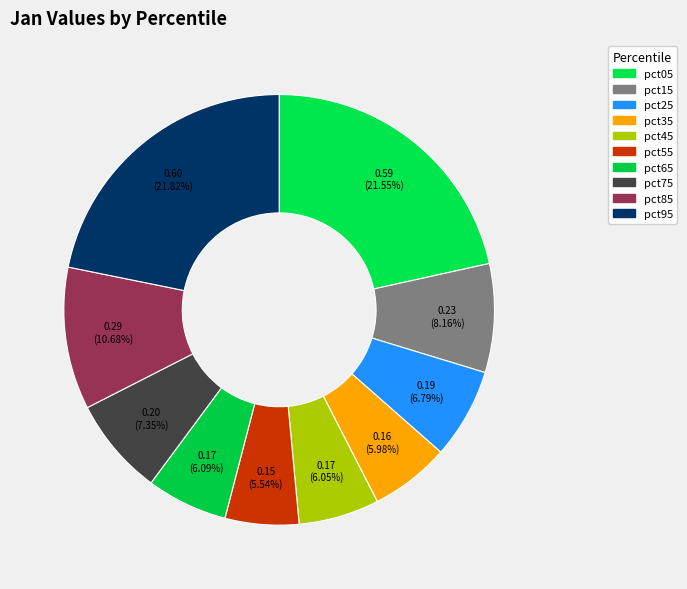

What percentage is the pct25 slice, to the nearest percent?

7%